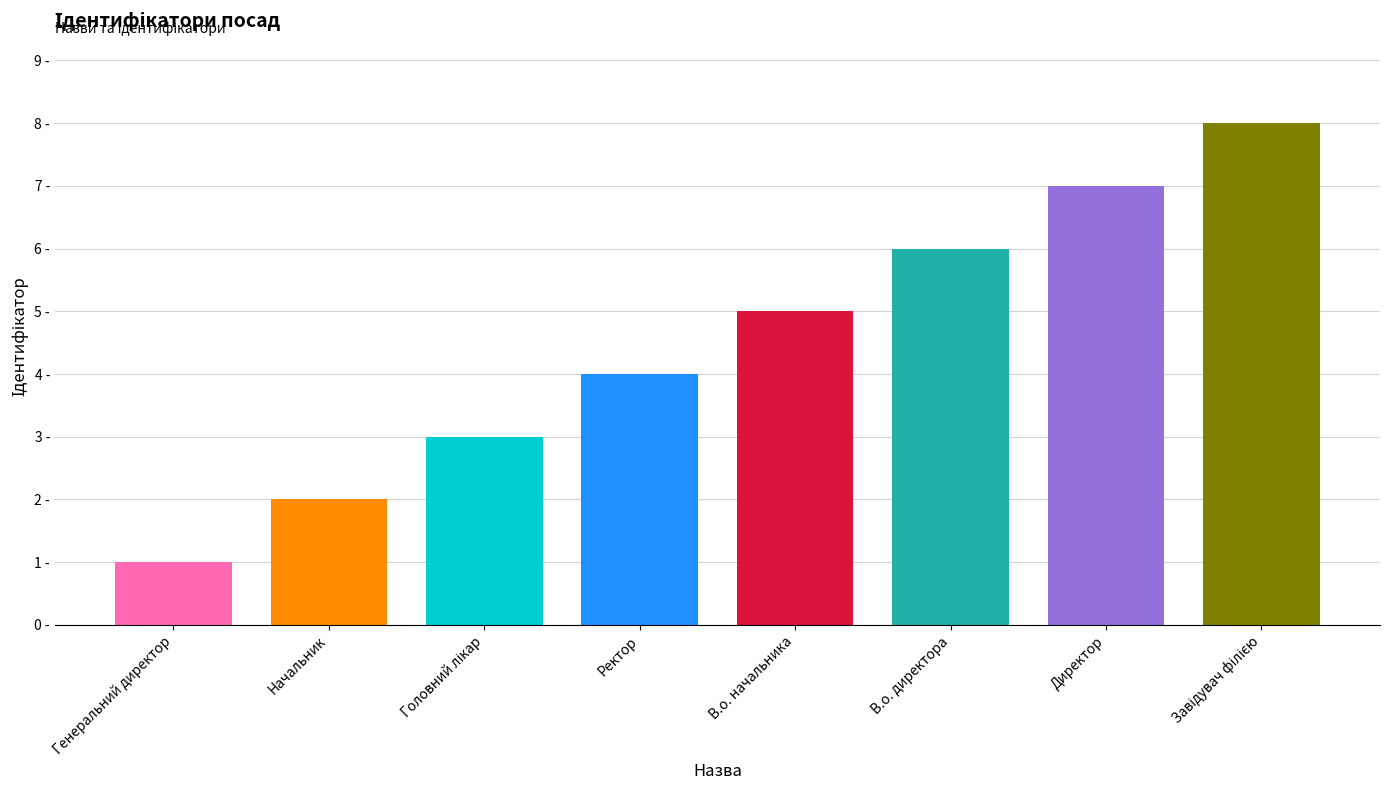

Is it true that the value at В.о. директора is 6?

True